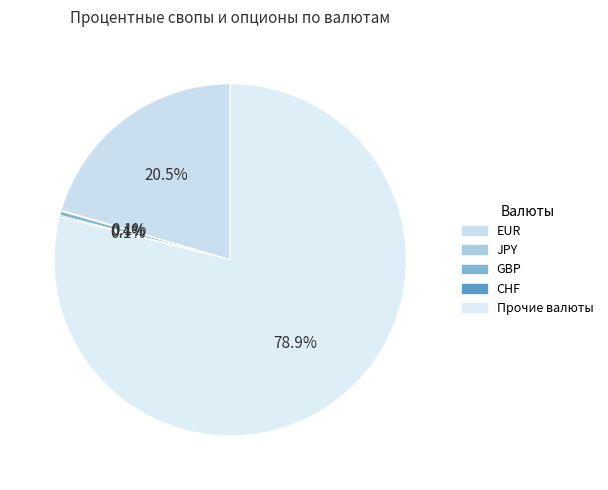

True or false: EUR accounts for 33% of the total.

False